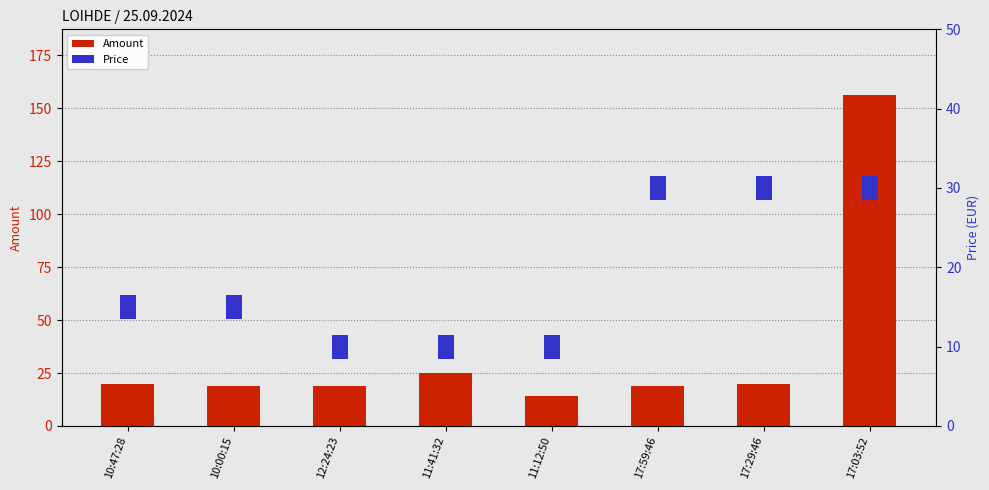

How many values in the Amount series exceed 20?

2